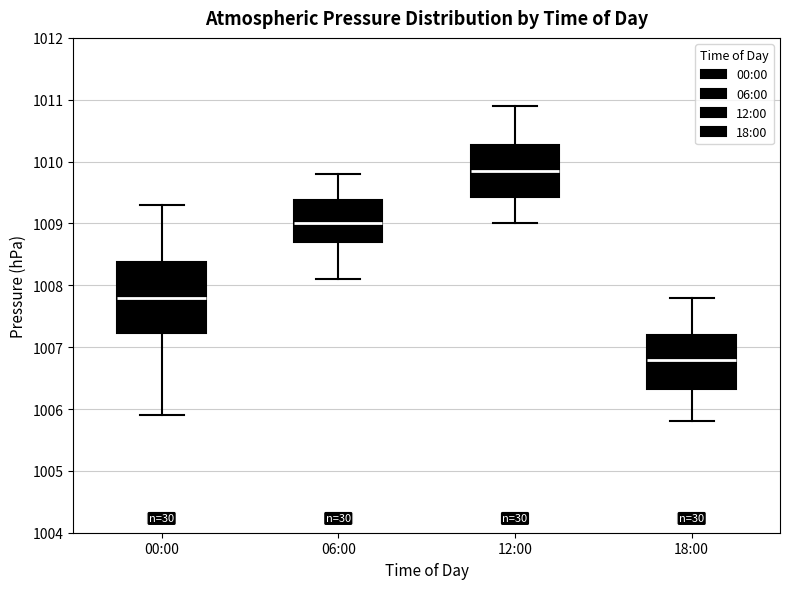

Reading left to right, transcribe this box plot: for each box, give where its median line is, the range the box spans, and where its two whiskers end, as read against the y-axis. The values are not printed on the chart, so give them approximately, as read against the axis.

00:00: median 1007.8, box 1007.2 to 1008.4, whiskers 1005.9 to 1009.3
06:00: median 1009.0, box 1008.7 to 1009.4, whiskers 1008.1 to 1009.8
12:00: median 1009.9, box 1009.4 to 1010.3, whiskers 1009.0 to 1010.9
18:00: median 1006.8, box 1006.3 to 1007.2, whiskers 1005.8 to 1007.8